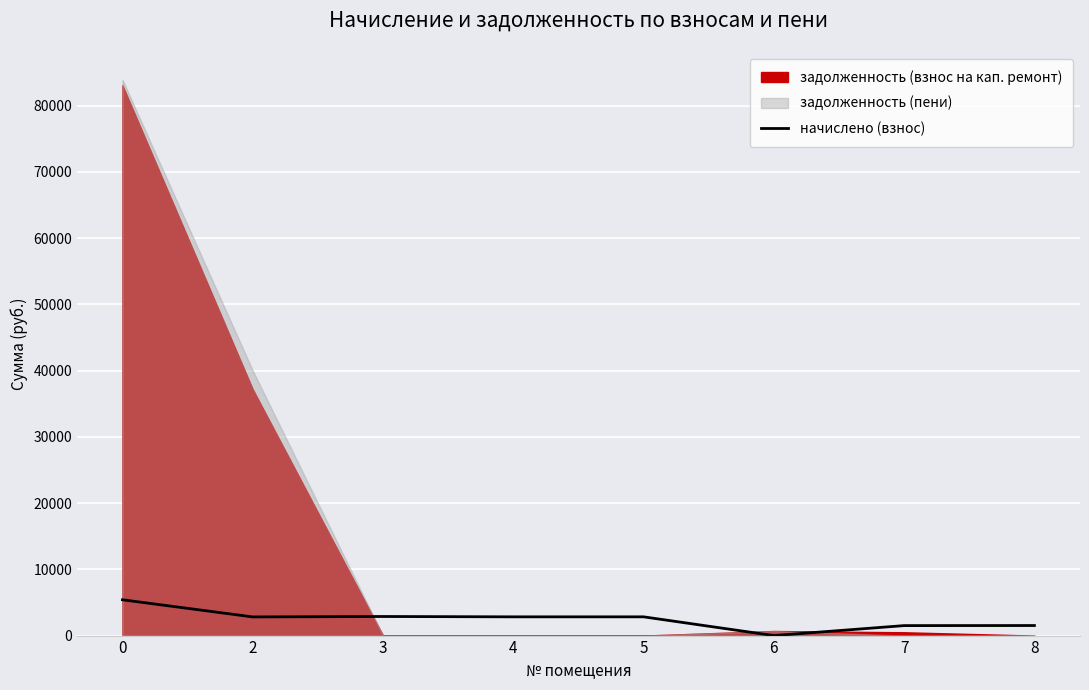

What is the value of the 7th point from the left?

1506.7